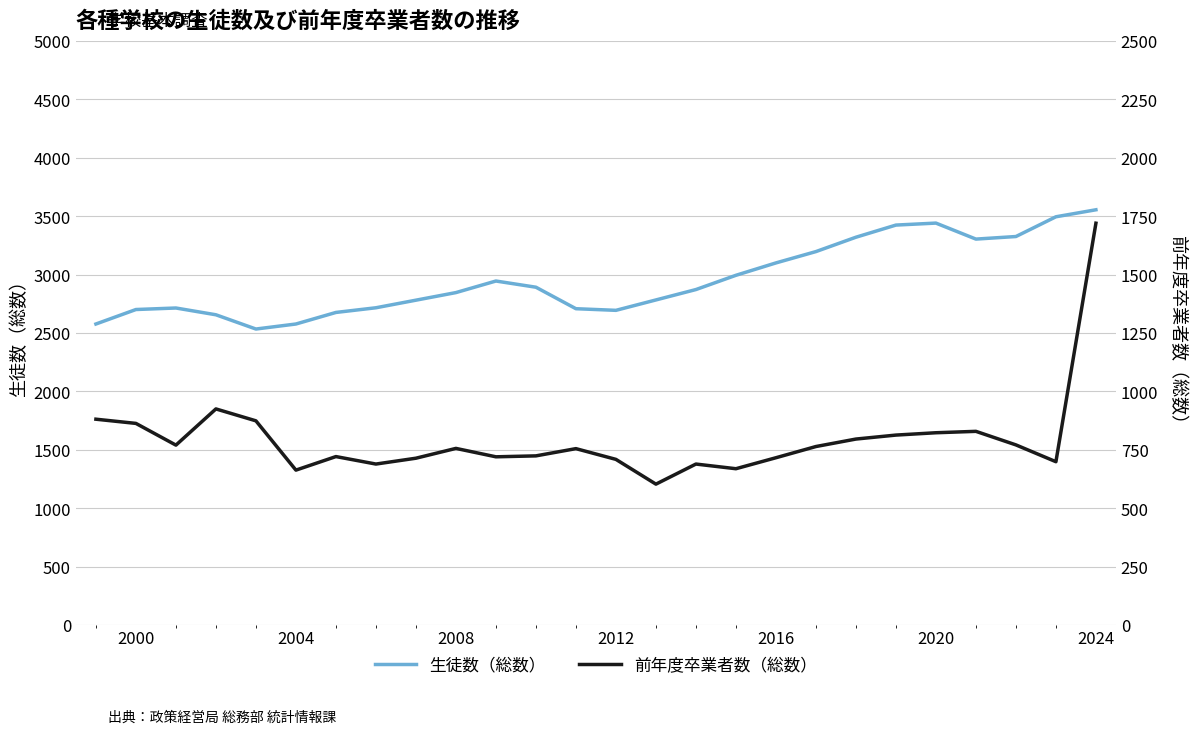

How many data points does each series have?

26